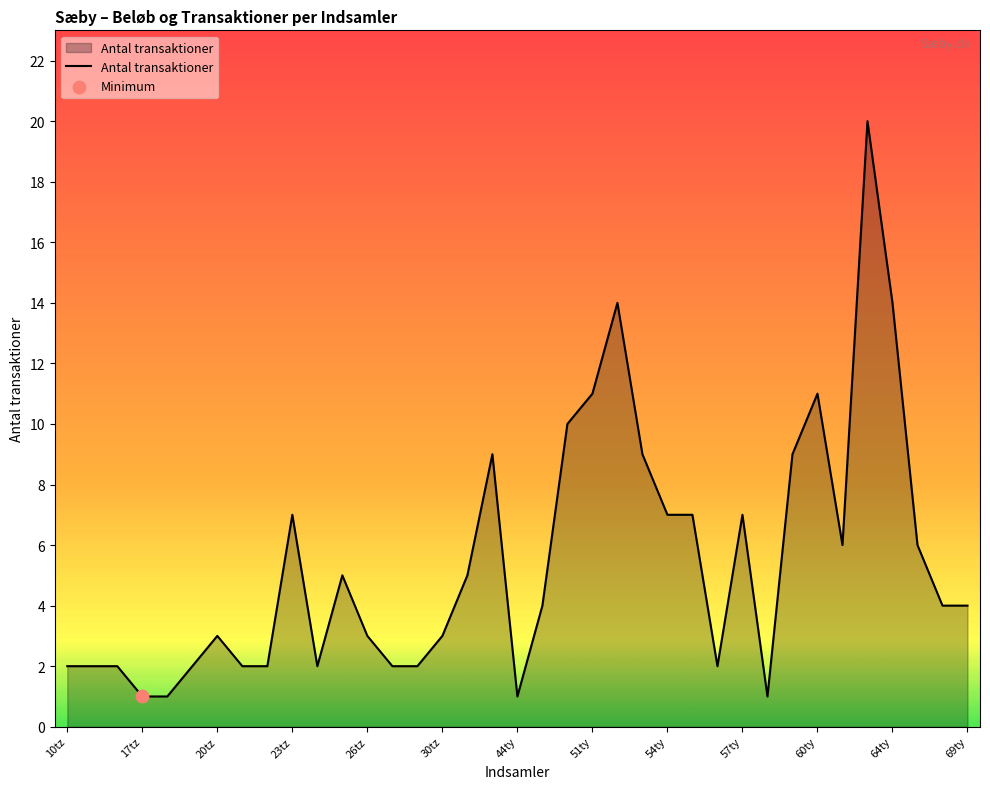

What is the maximum value shown in the chart?

20